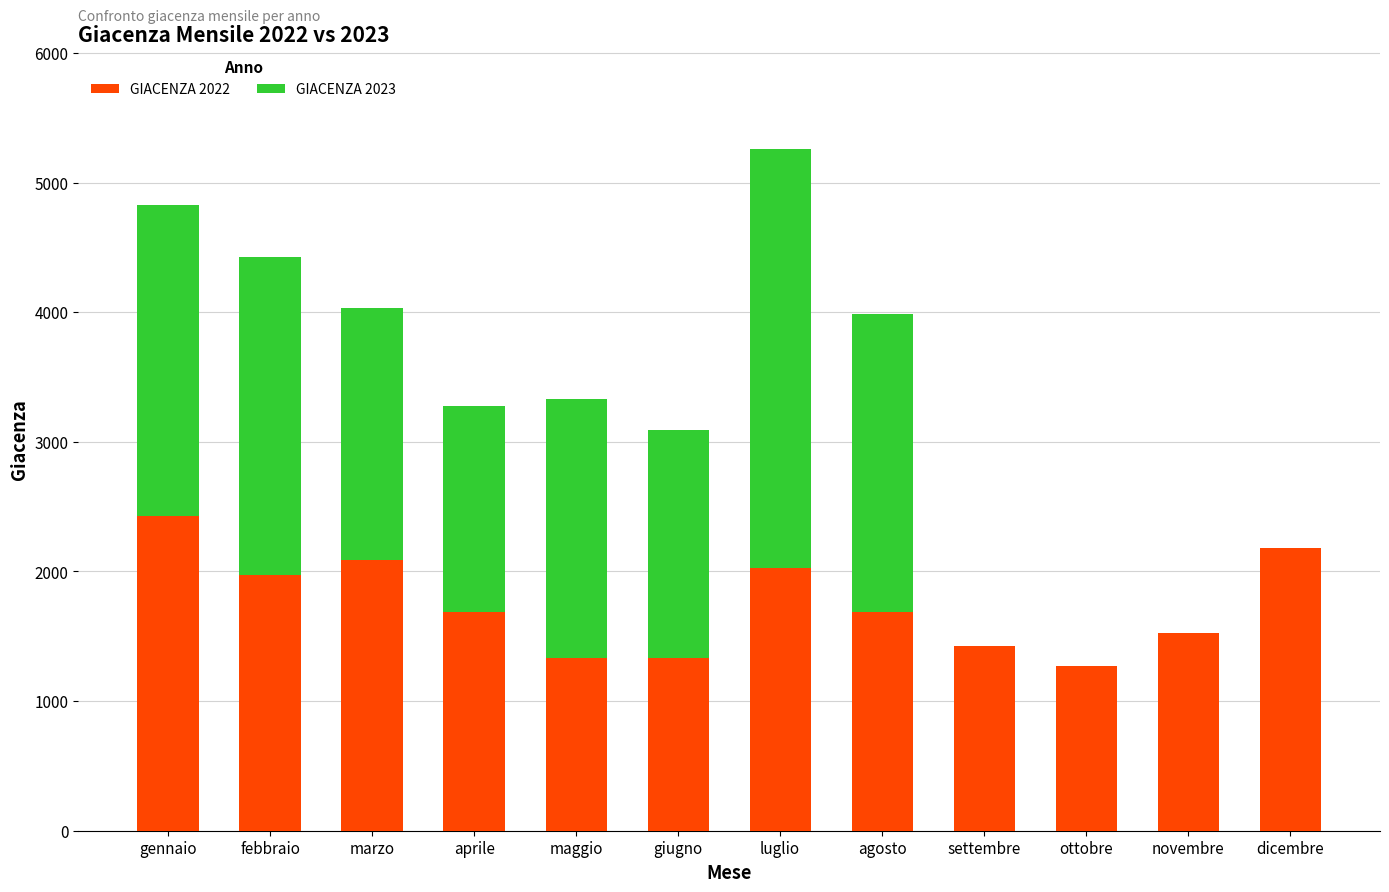

What is the sum of all GIACENZA 2022 values?

20957.3